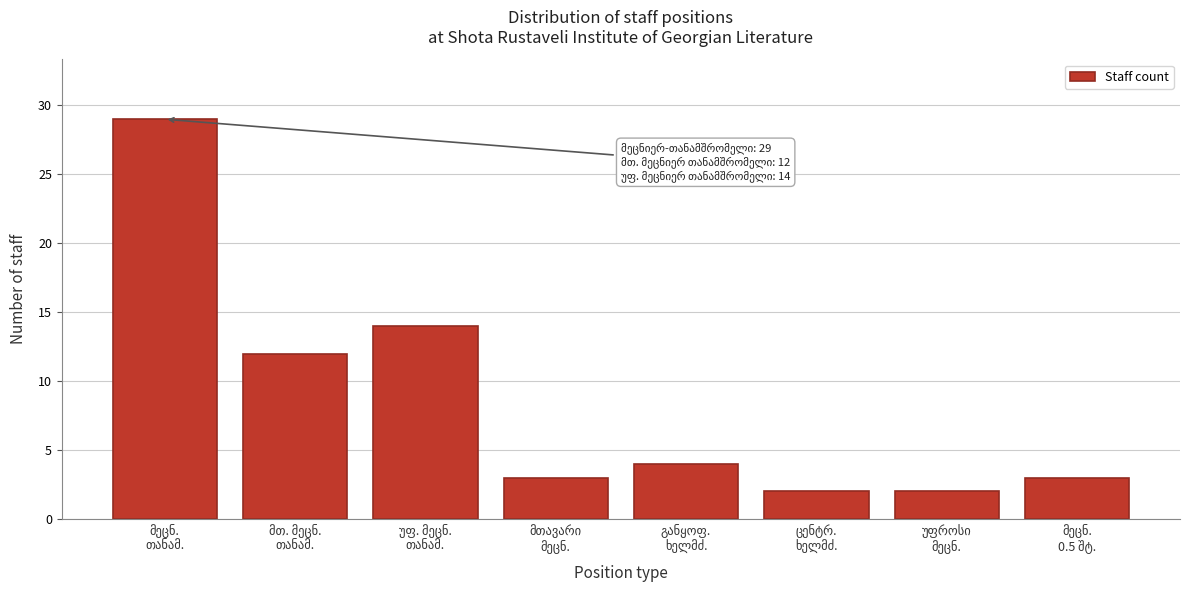

Reading left to right, extract all data points from this chart.

29	12	14	3	4	2	2	3